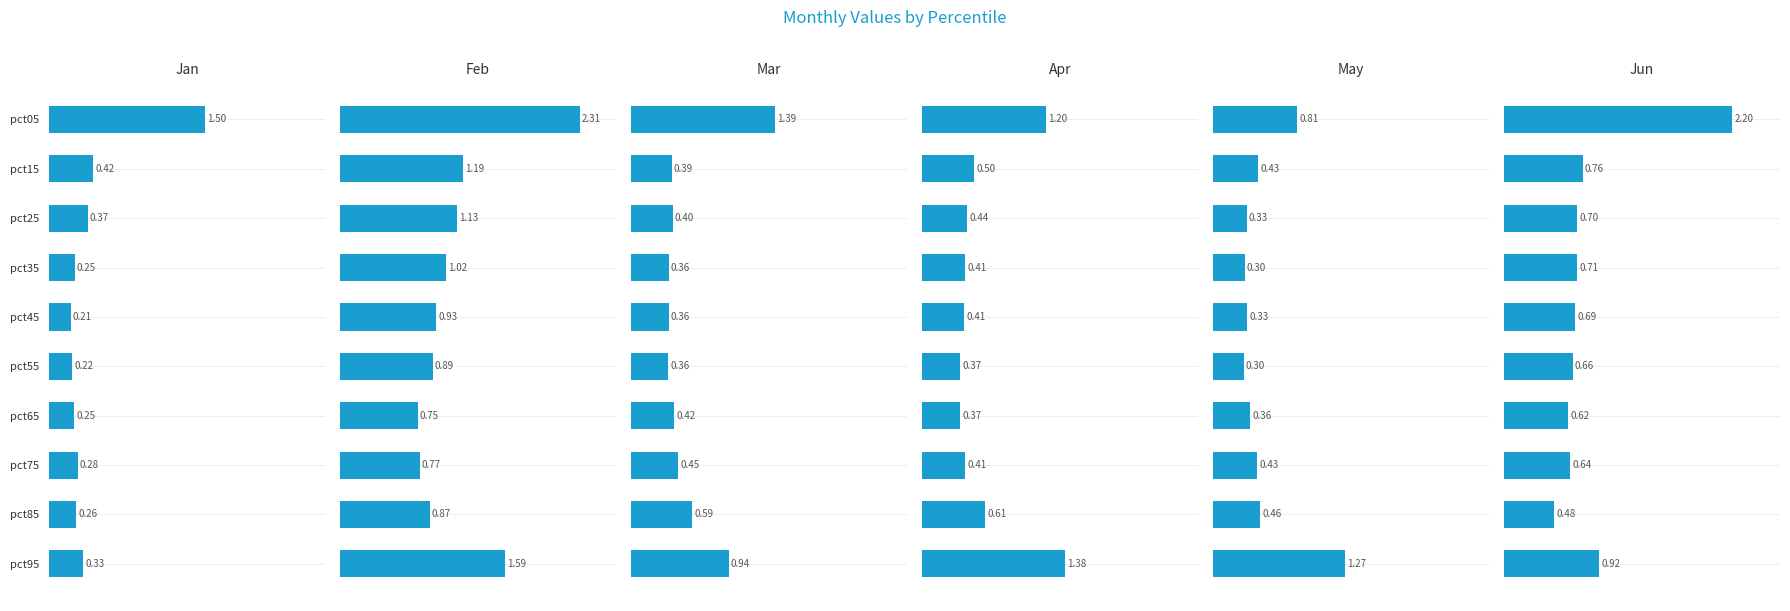

Which series has the largest range (max minus min)?

Jun